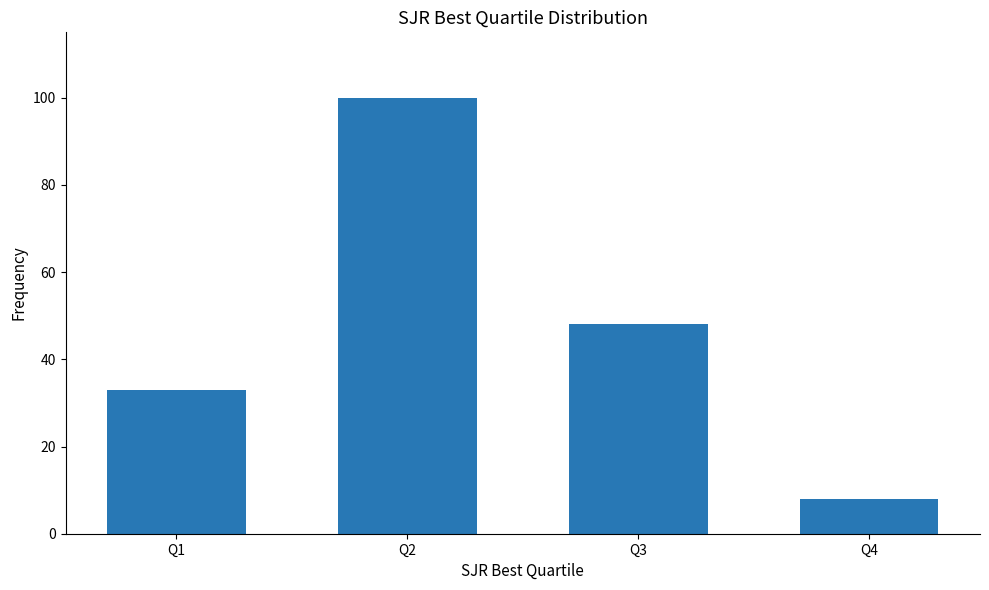

What is the change in value from Q2 to Q4?

-92